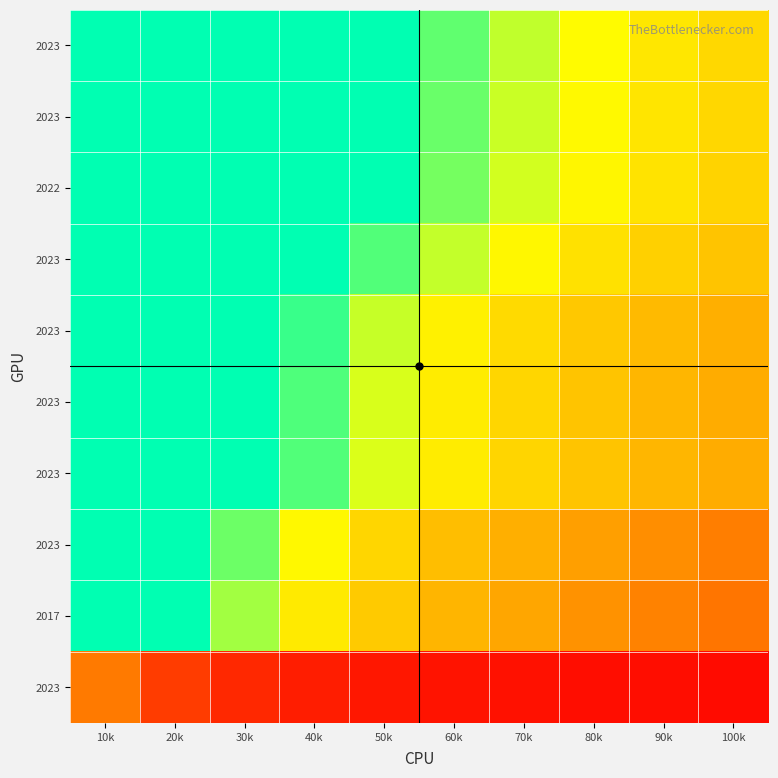

Which category has the lowest value across all series?

100k